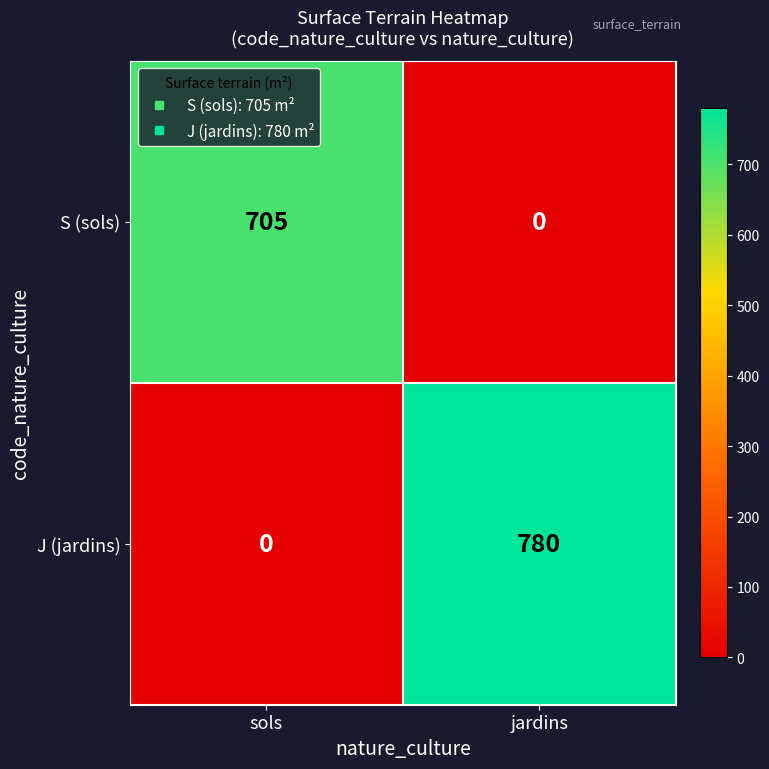

Reading right to left, list all the values displayed in this chart.

S (sols): 0	705
J (jardins): 780	0